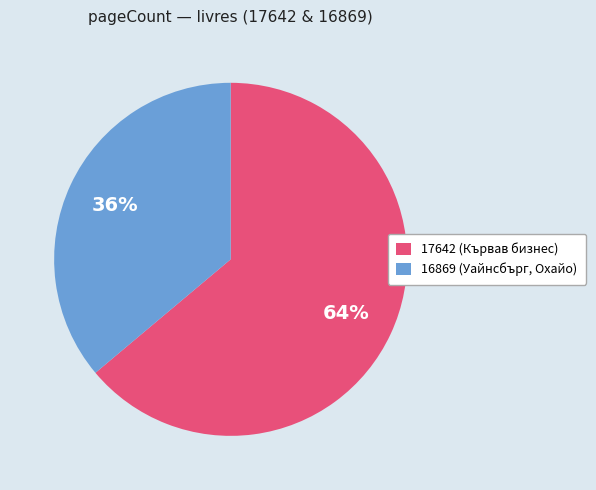

Does any single category account for the majority?

Yes